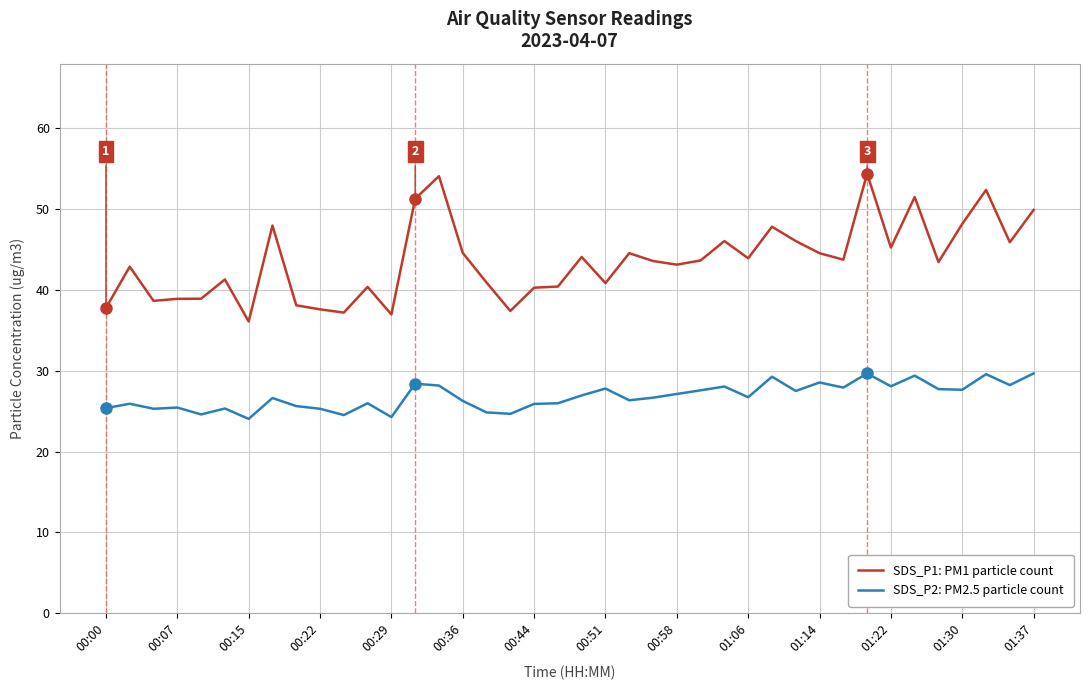

True or false: SDS_P2: PM2.5 particle count and SDS_P1: PM1 particle count cross at least once.

False